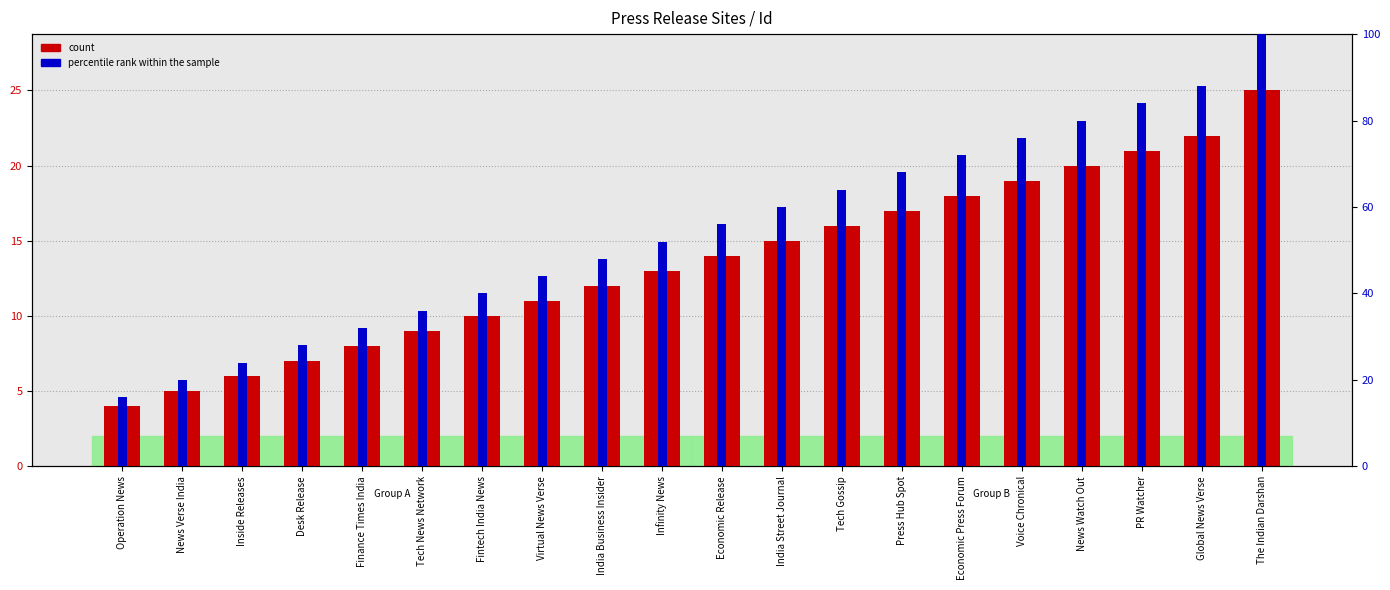

What is the label of the 7th bar from the left?

Fintech India News